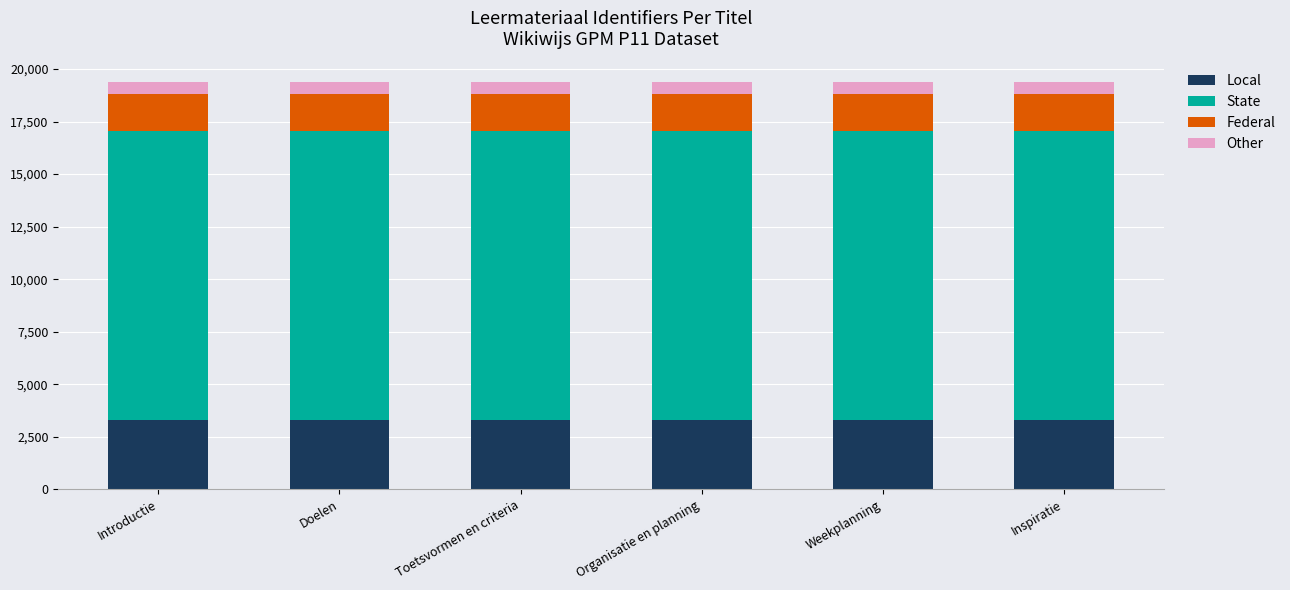

What is the sum of the Local values at Weekplanning and Organisatie en planning?

6592.6